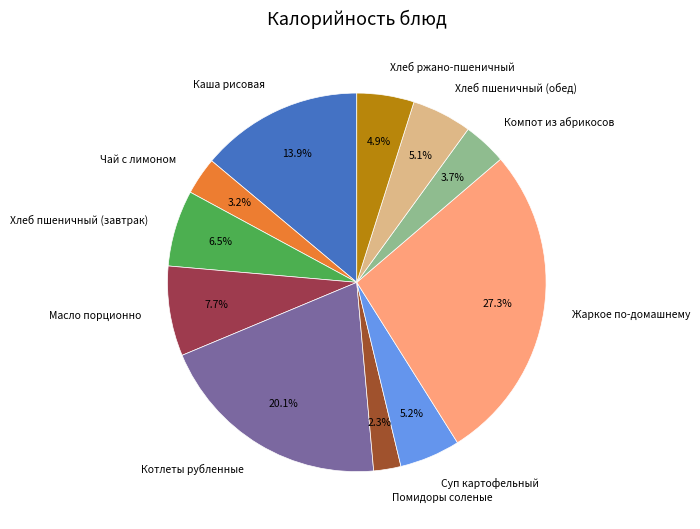

What percentage is NOT represented by Компот из абрикосов?

96.3%